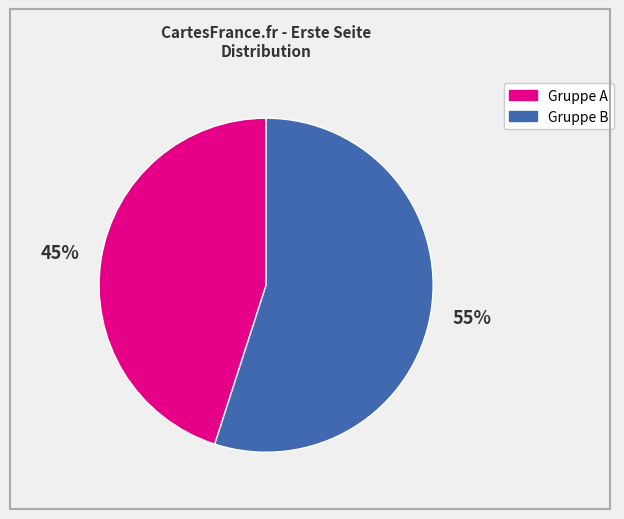

Is there any slice that represents more than half of the pie?

Yes